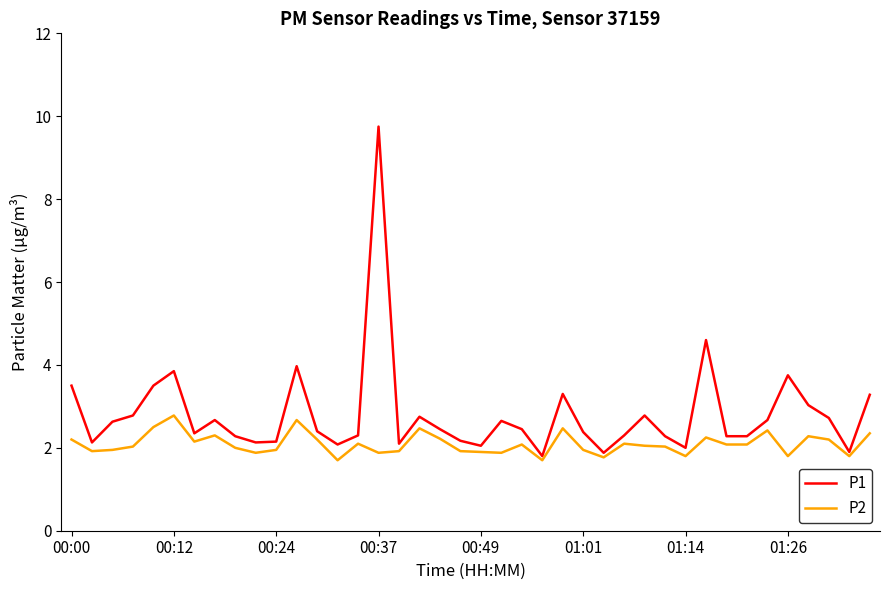

Is this an area chart (filled region under the line)?

No